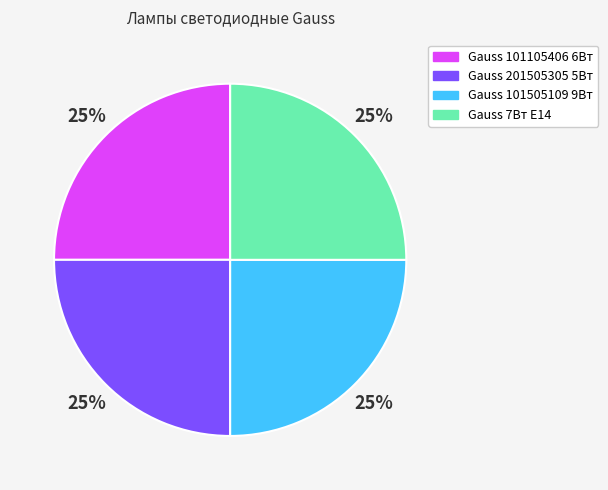

Is it true that Gauss 201505305 5Вт is 38% of the pie?

False